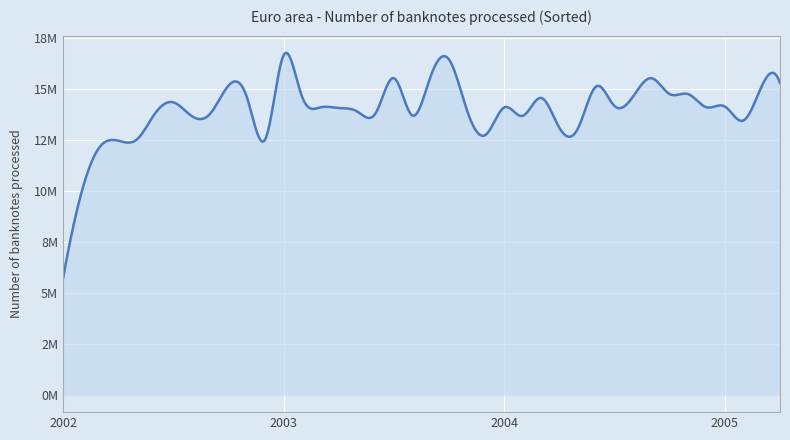

Does the chart display data point markers on the line(s)?

No